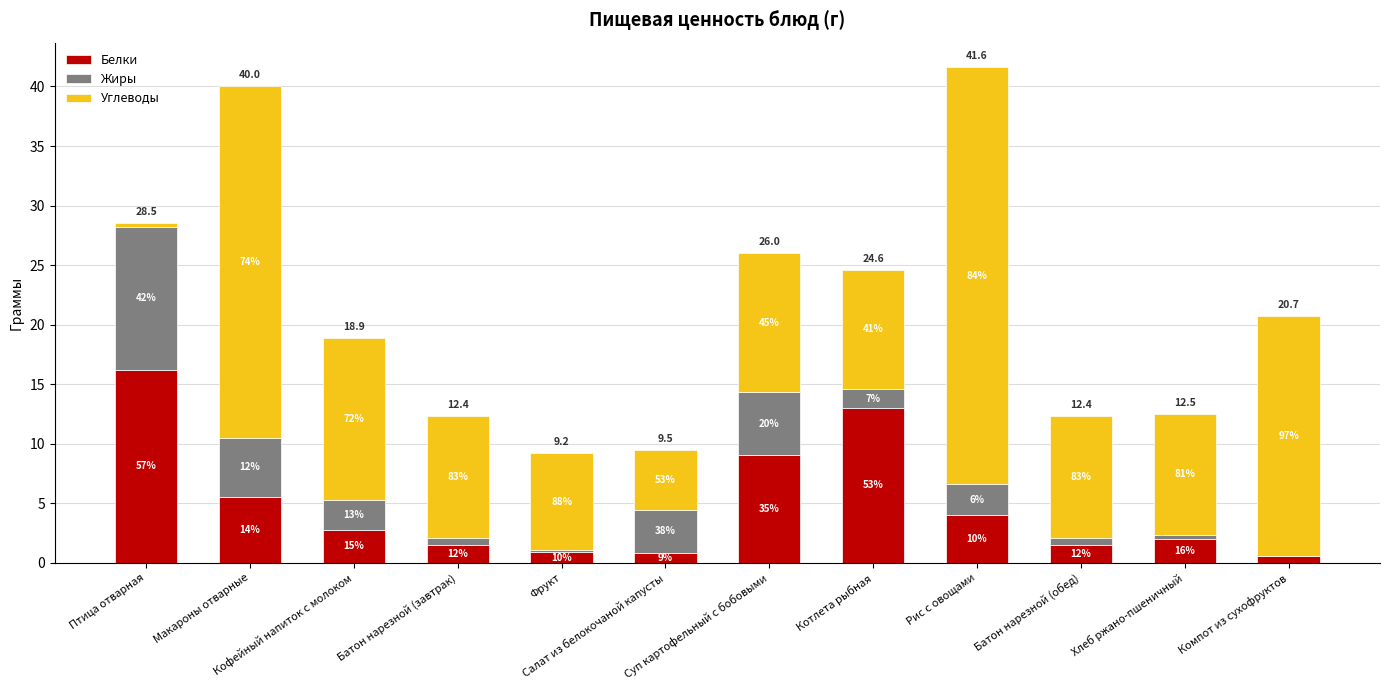

Does the chart contain stacked bars?

Yes